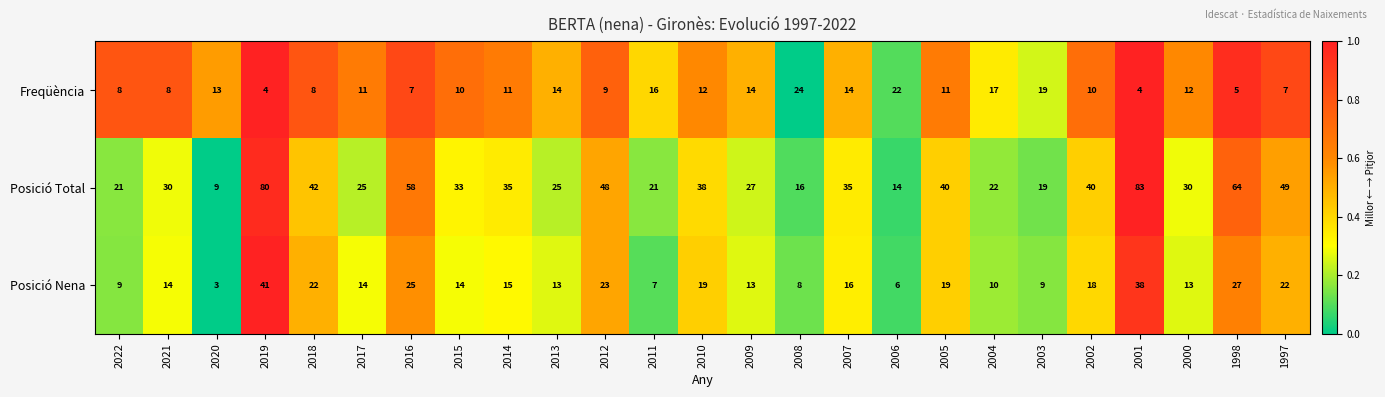

What is the difference between the Posició Nena values at 2005 and 2011?

12